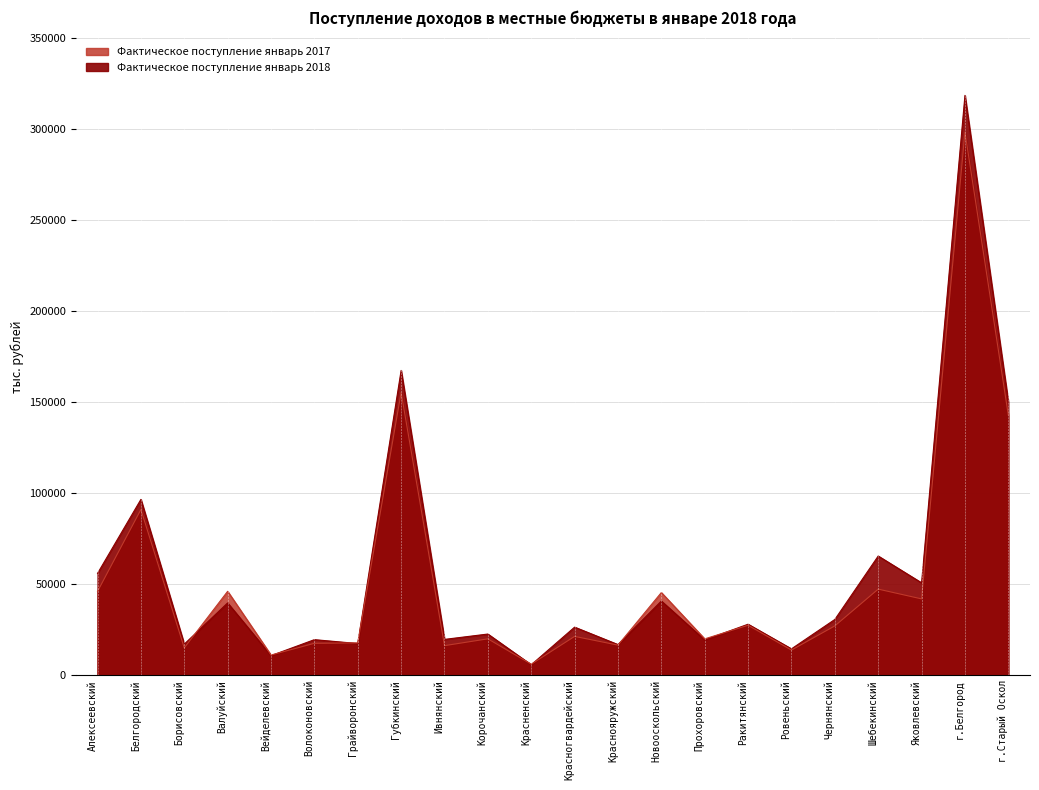

Which series has the largest total across all categories?

Фактическое поступление январь 2018